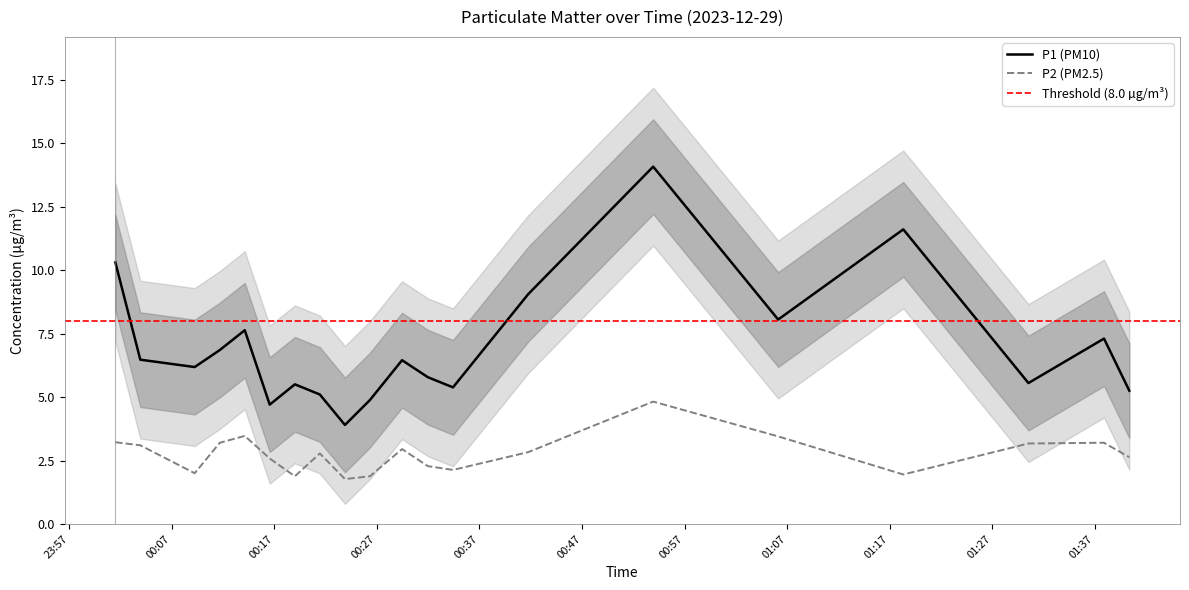

True or false: P2 and P1 intersect in this chart.

False